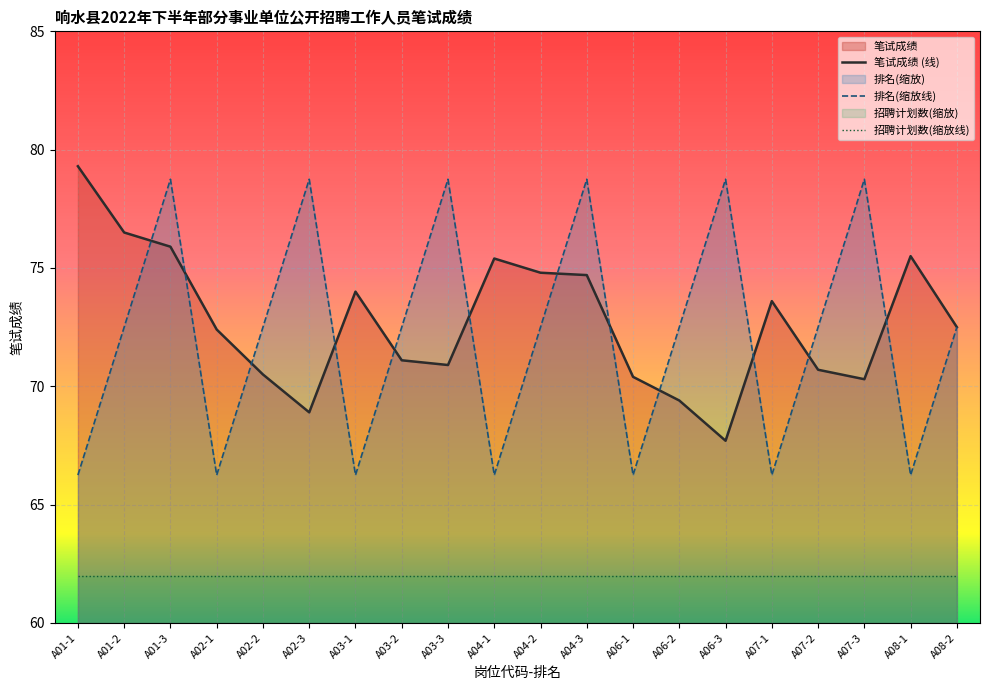

What is the total value across all series at A02-2?

205.0